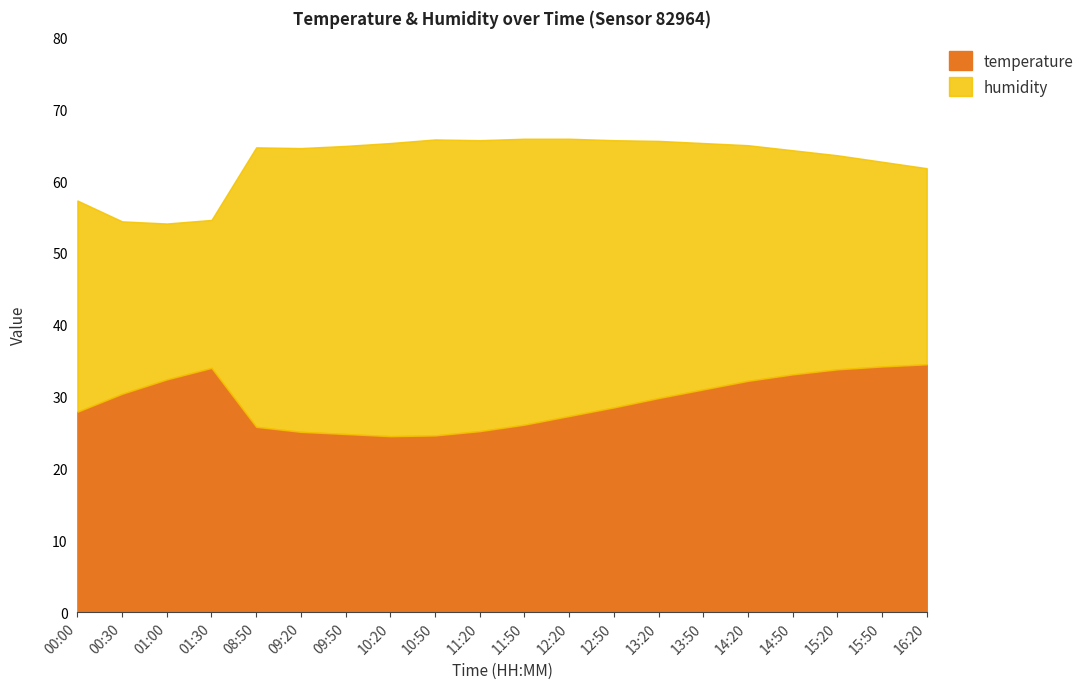

At which label is humidity closest to 30?

15:20